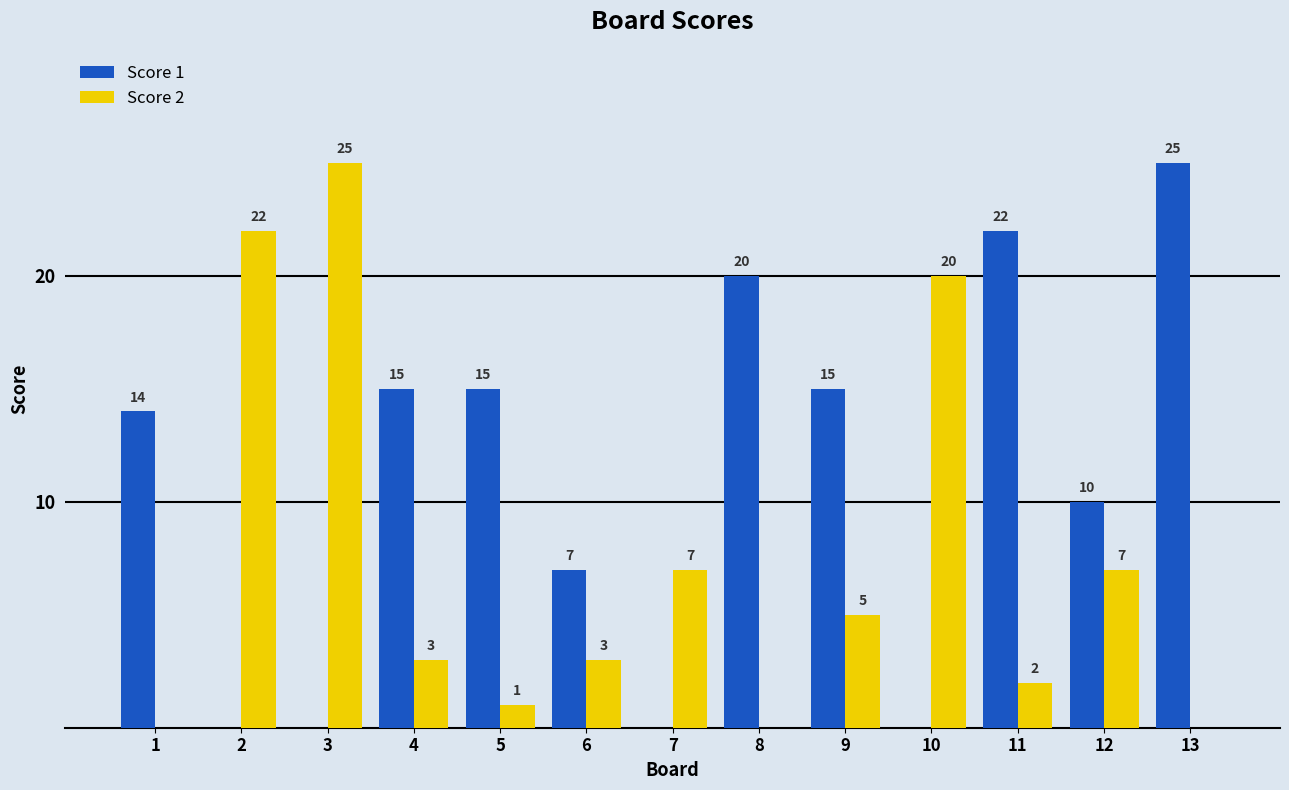

Reading left to right, transcribe all the data shown in this chart.

Score 1: 14	0	0	15	15	7	0	20	15	0	22	10	25
Score 2: 0	22	25	3	1	3	7	0	5	20	2	7	0